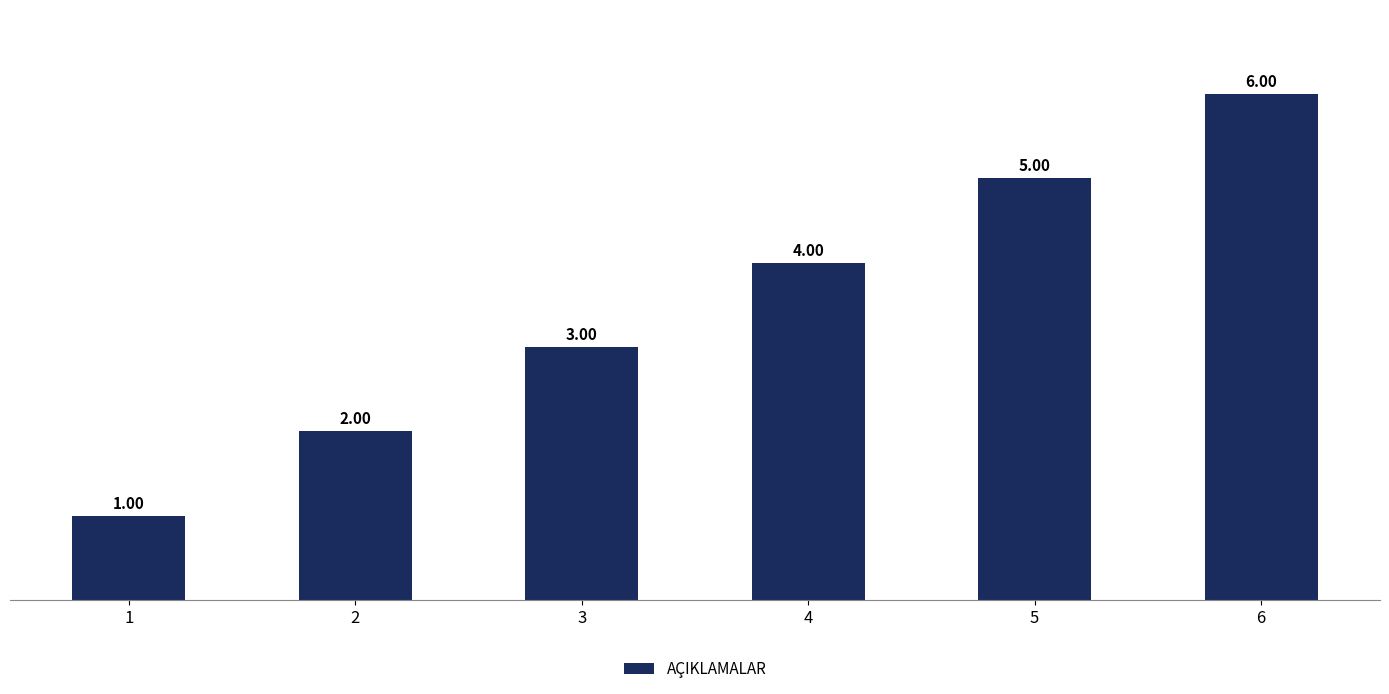

True or false: the data shows 6 at 6.

True